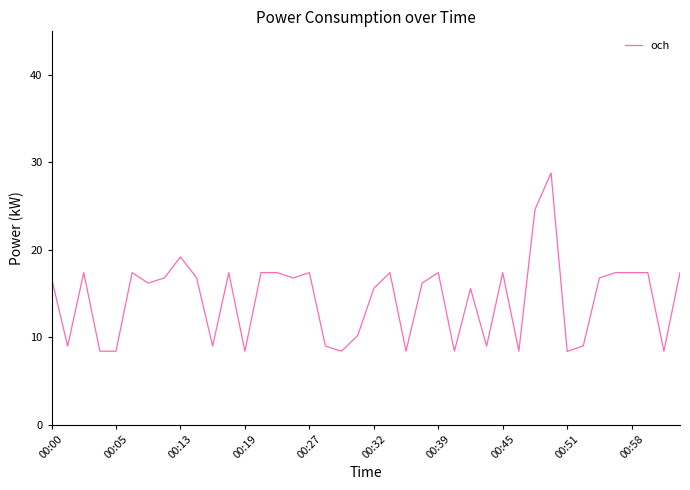

What is the minimum value shown in the chart?

8.4